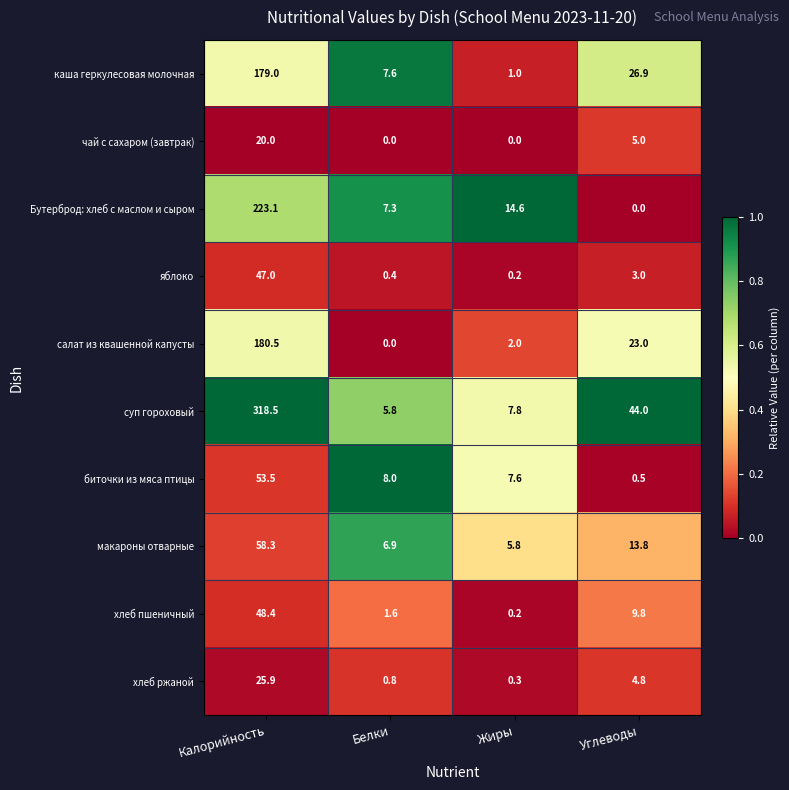

Which series has the widest spread of values?

суп гороховый